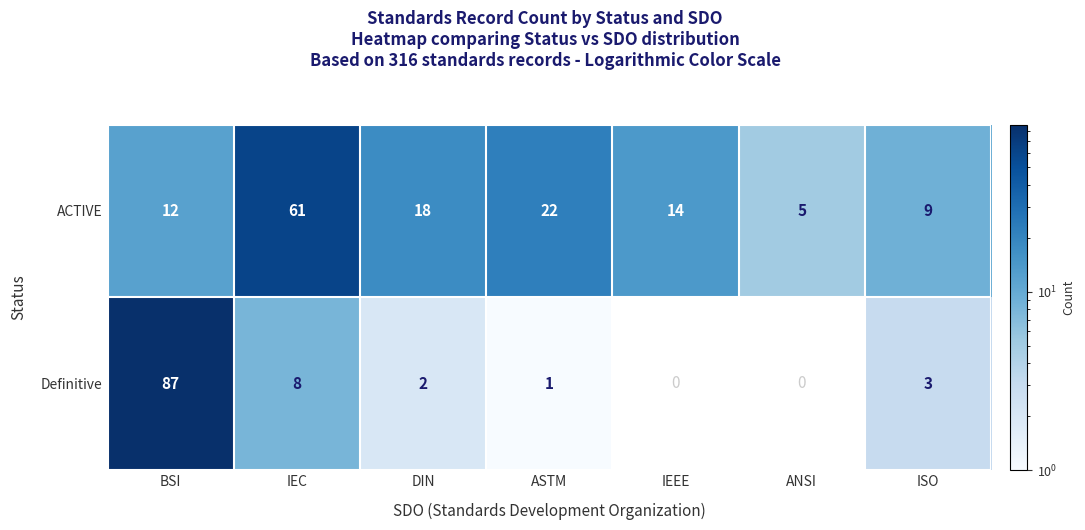

What is the greatest value displayed?

87.0